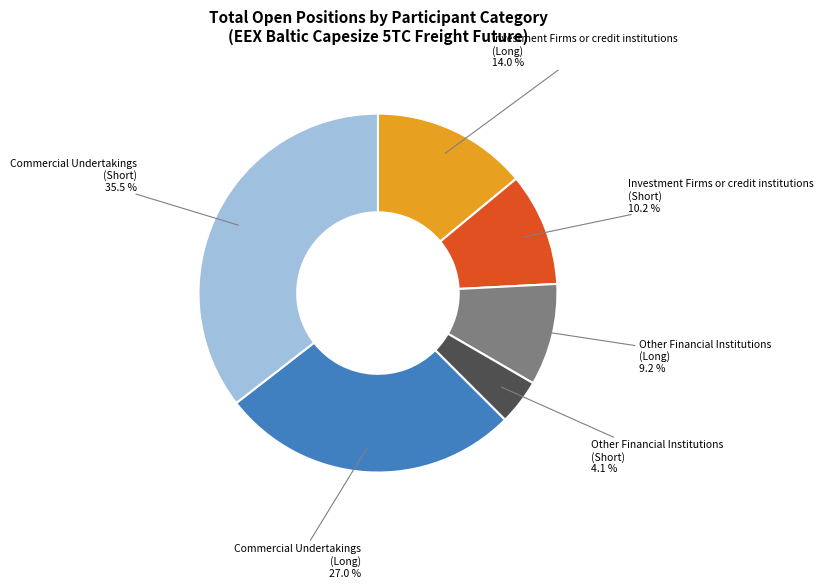

Which category has the biggest portion of the pie?

Commercial Undertakings (Short)